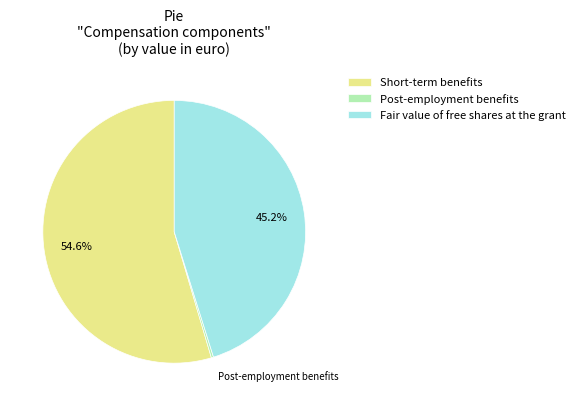

What percentage do Short-term benefits and Fair value of free shares at the grant together represent?

99.7%